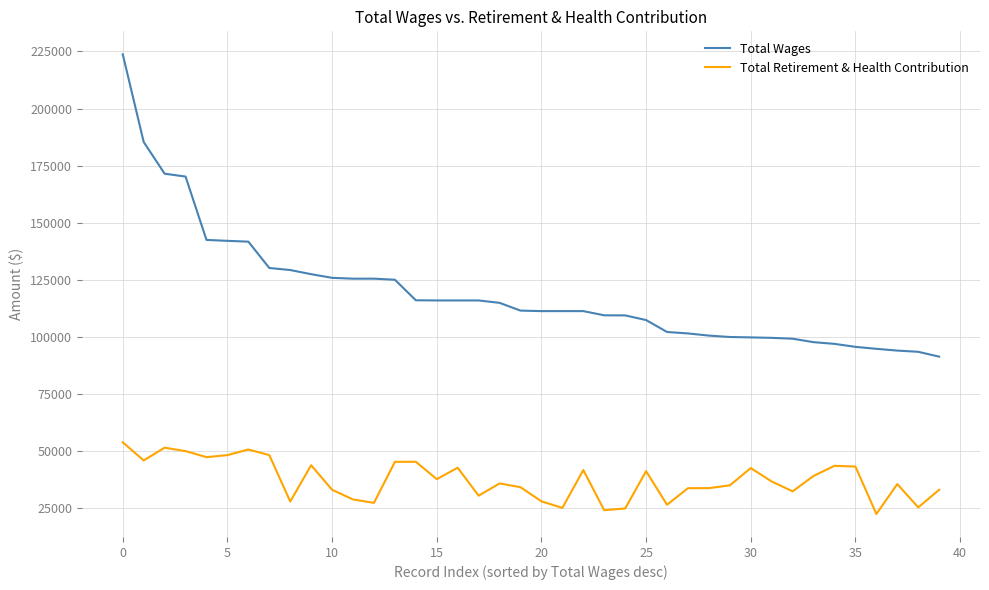

What are all the series names shown in the legend?

Total Wages, Total Retirement & Health Contribution